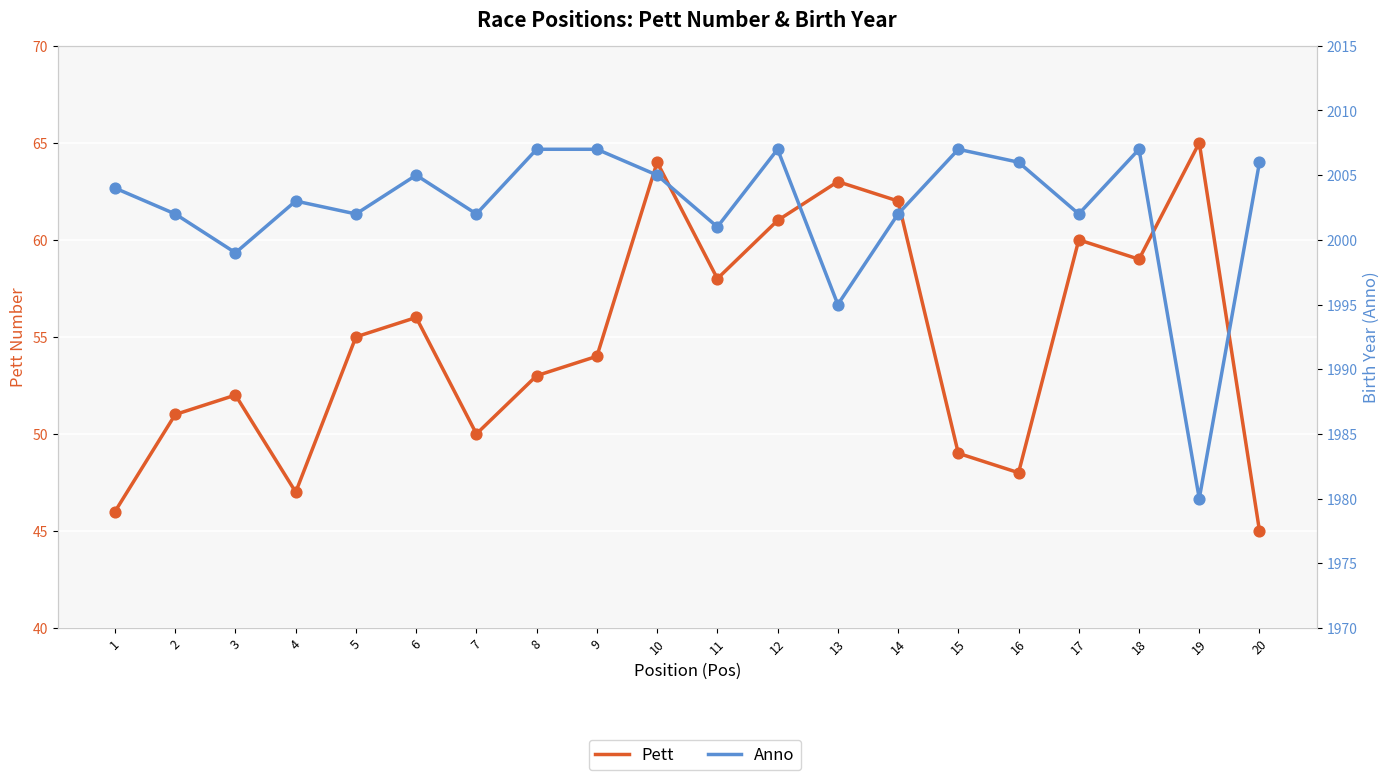

At how many categories does at least one series exceed 258?

20